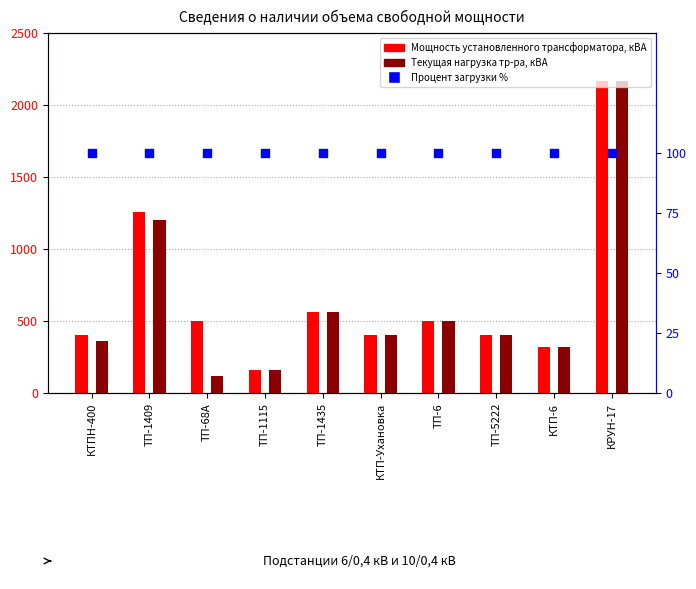

At which category is the sum across all series the highest?

КРУН-17